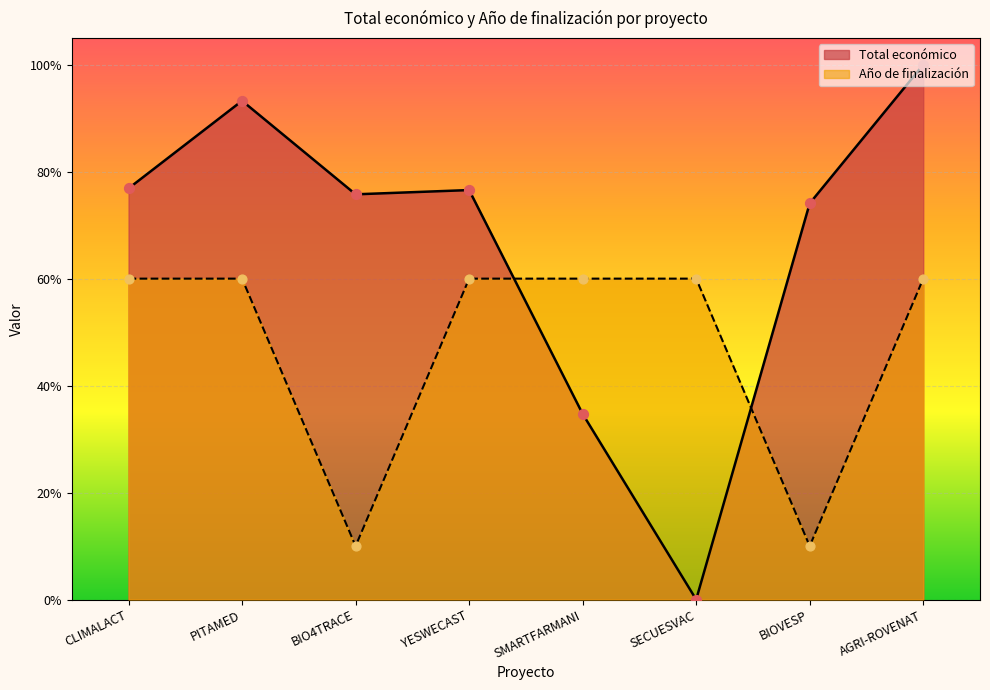

What is the total value across all series at BIO4TRACE?

0.9